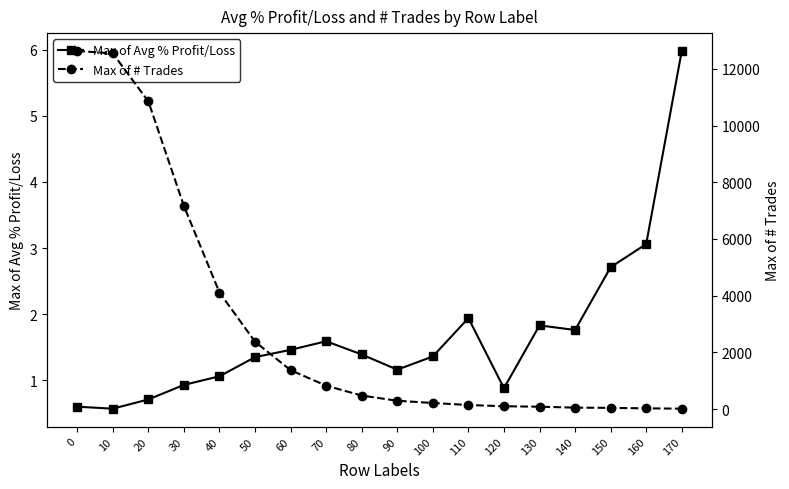

True or false: Max of Avg % Profit/Loss and Max of # Trades cross at least once.

False